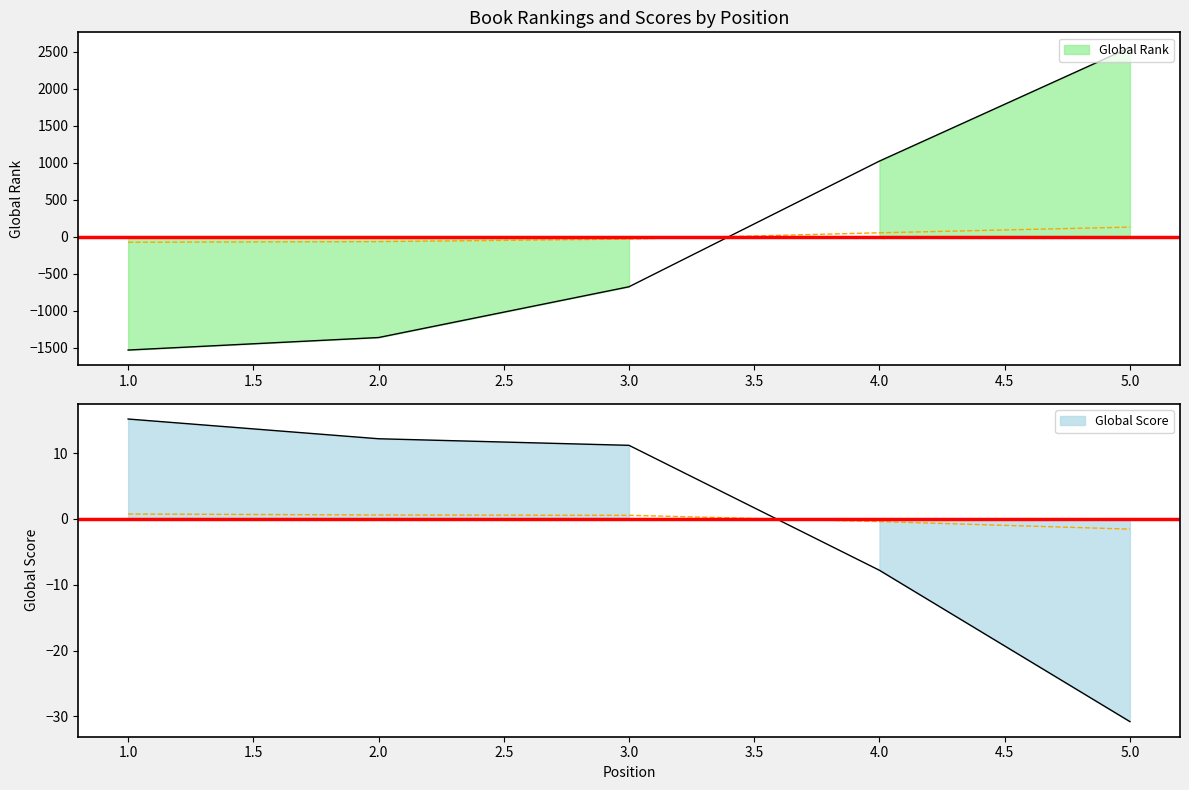

At how many categories does at least one series exceed 126?

2